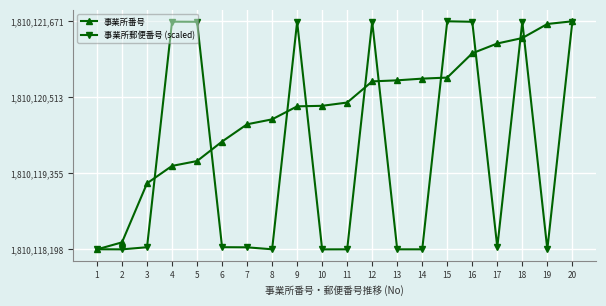

What is the value of the 事業所番号 point at the 11th from the left?

1810120434.0